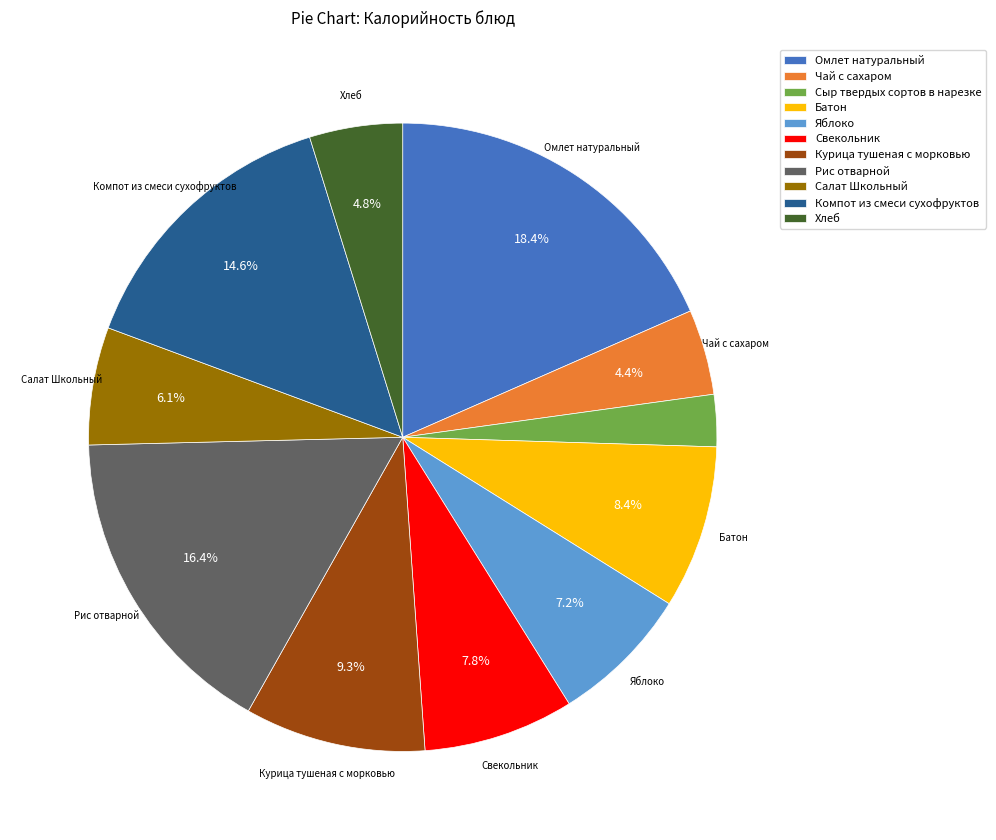

True or false: Рис отварной accounts for 23% of the total.

False